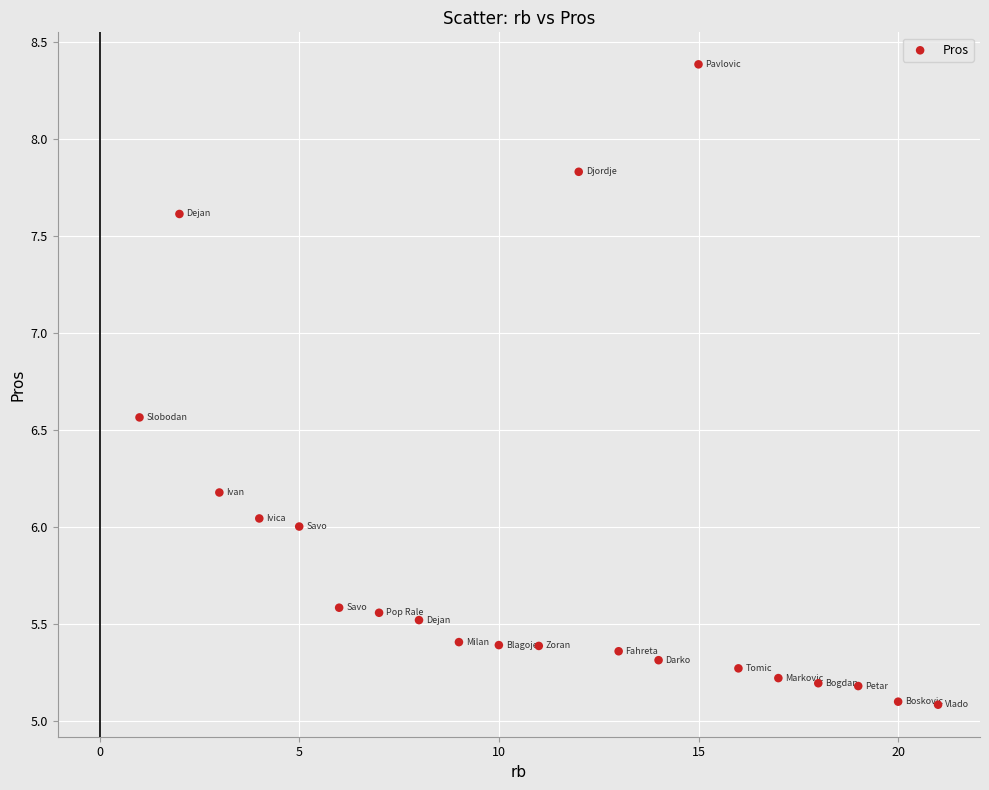

What is the range of X values (max minus min)?

20.0